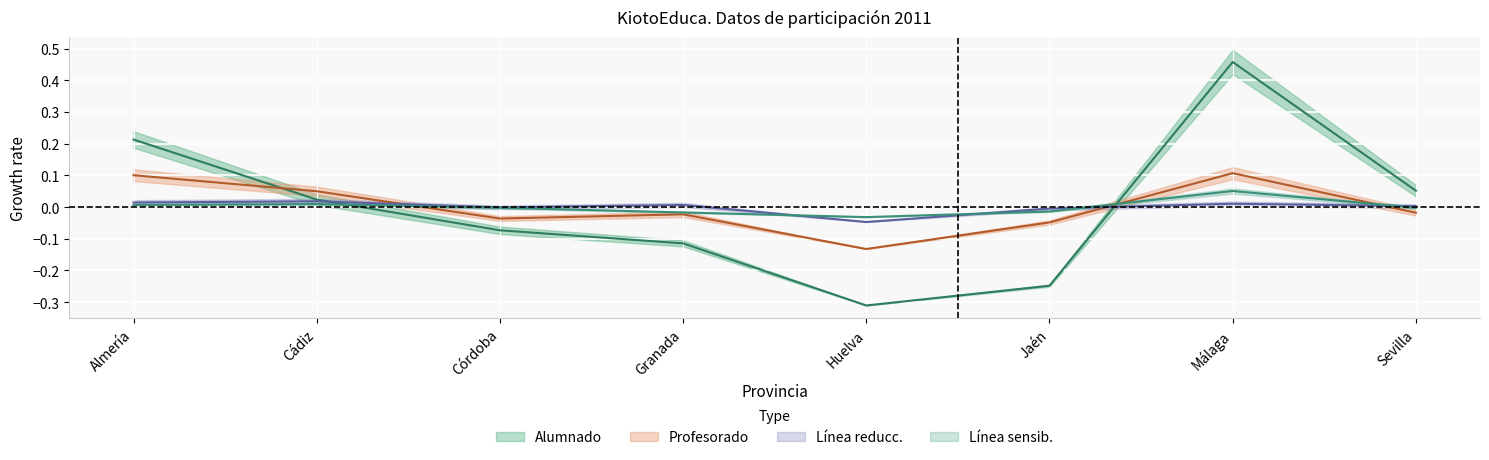

Which series has the largest range (max minus min)?

Alumnado